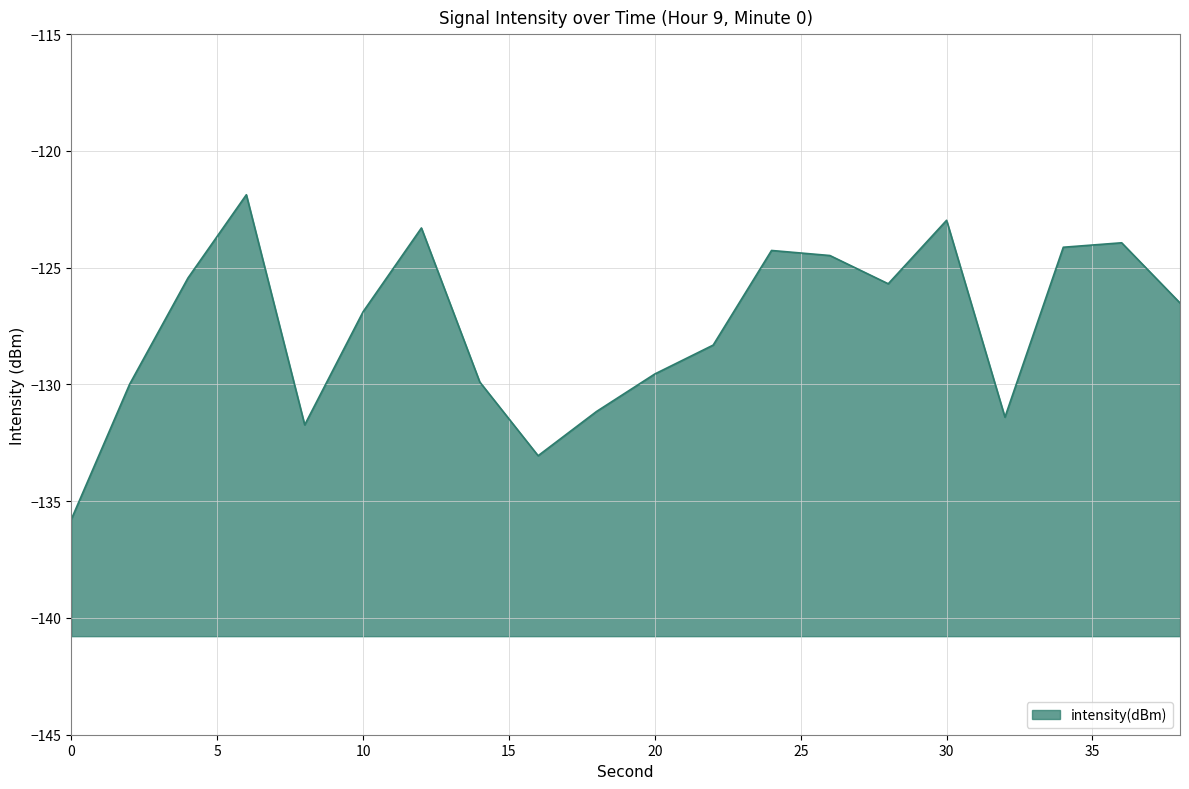

How many data points are less than -126?

11